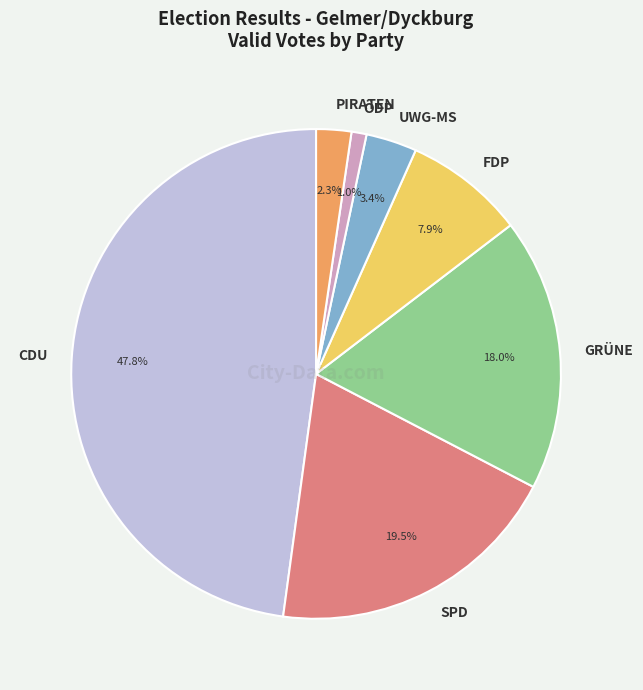

How many segments does this pie chart have?

7